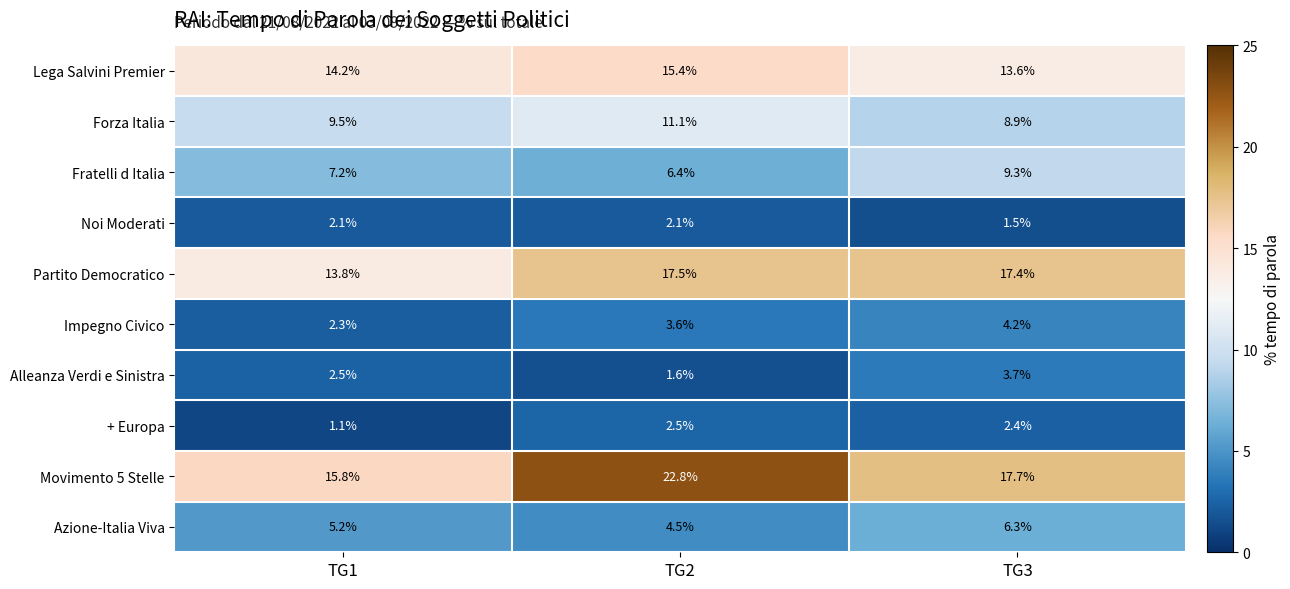

Reading right to left, what are all the values shown in this chart?

Lega Salvini Premier: TG3=13.6	TG2=15.4	TG1=14.2
Forza Italia: TG3=8.9	TG2=11.1	TG1=9.5
Fratelli d Italia: TG3=9.3	TG2=6.4	TG1=7.2
Noi Moderati: TG3=1.5	TG2=2.1	TG1=2.1
Partito Democratico: TG3=17.4	TG2=17.5	TG1=13.8
Impegno Civico: TG3=4.2	TG2=3.6	TG1=2.3
Alleanza Verdi e Sinistra: TG3=3.7	TG2=1.6	TG1=2.5
+ Europa: TG3=2.4	TG2=2.5	TG1=1.1
Movimento 5 Stelle: TG3=17.7	TG2=22.8	TG1=15.8
Azione-Italia Viva: TG3=6.3	TG2=4.5	TG1=5.2